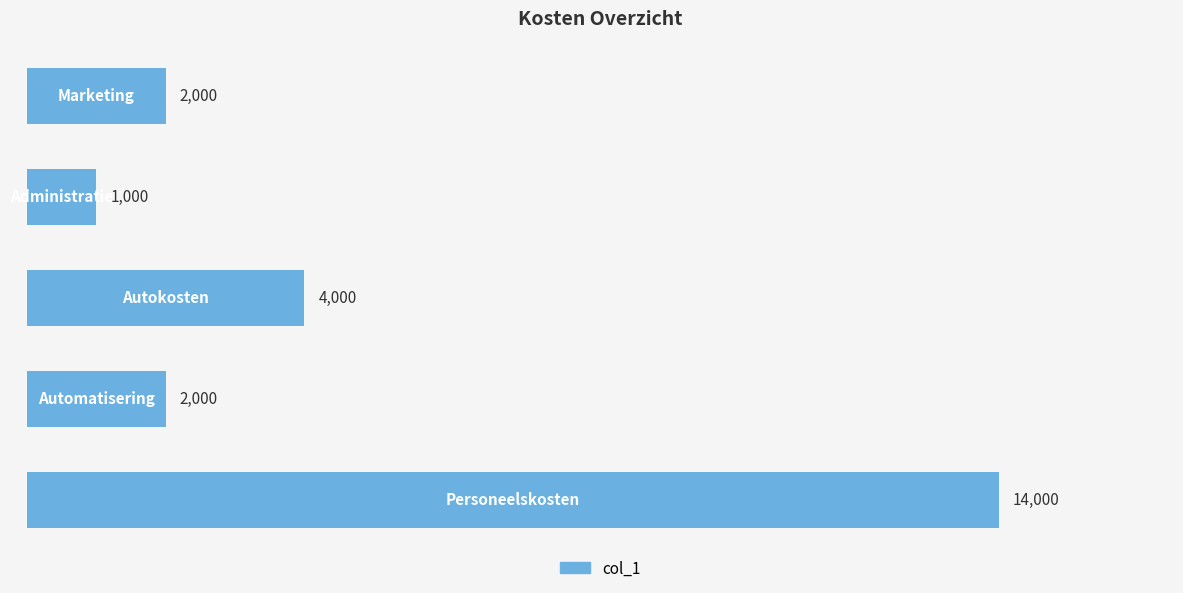

What is the sum of all values?

23000